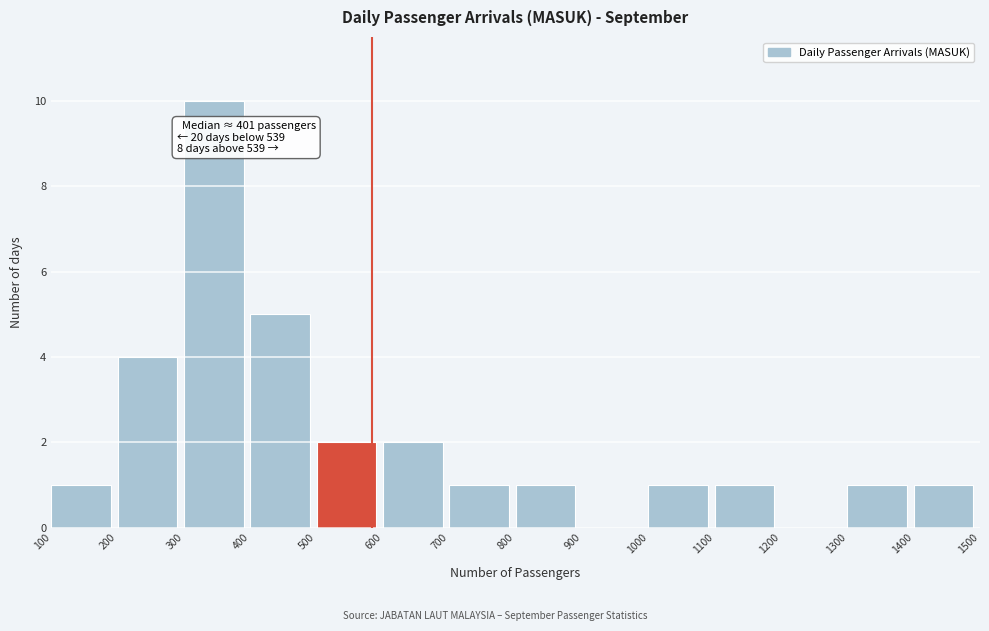

Over which range of the x-axis is the bar tallest?

300 to 400